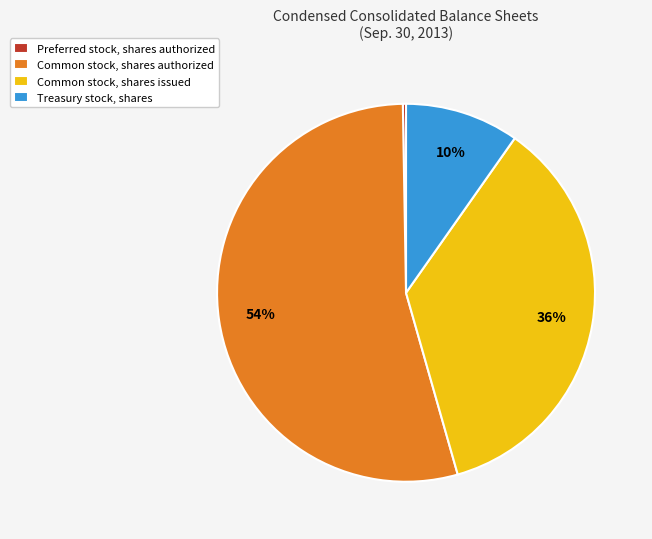

The Common stock, shares issued slice represents 36% of the pie. True or false?

True